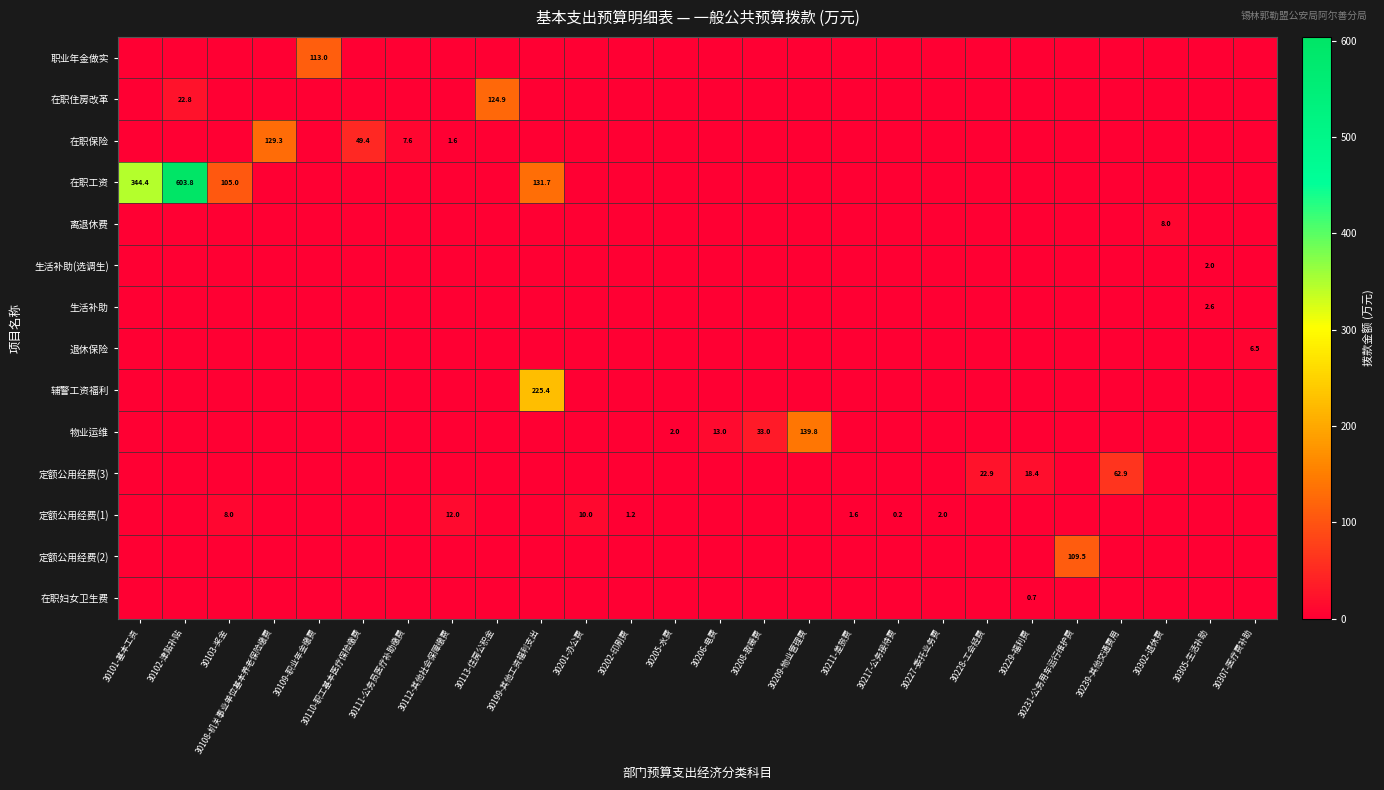

At how many categories does at least one series exceed 388?

1